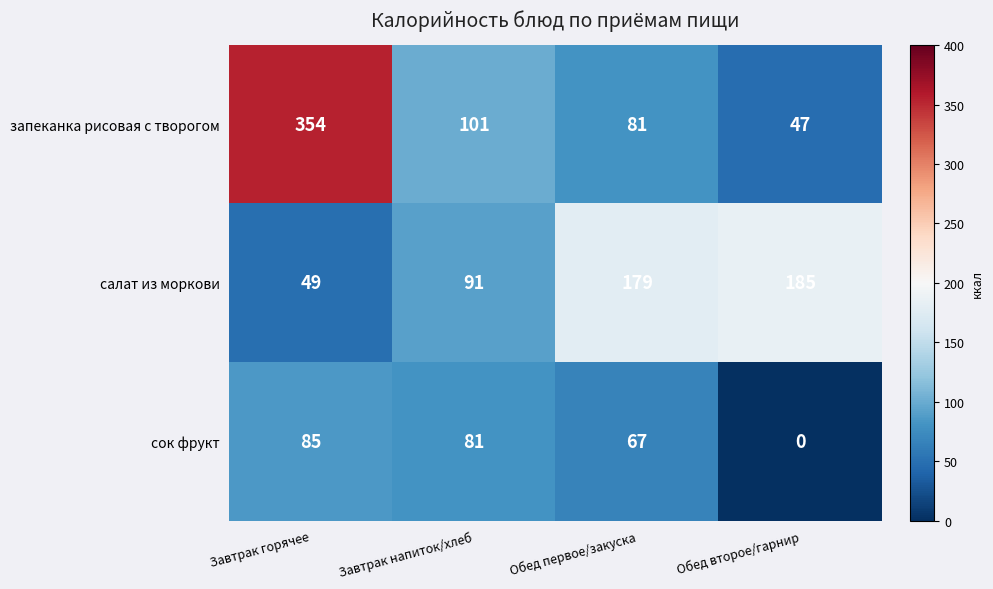

Which series has the largest total across all categories?

запеканка рисовая с творогом